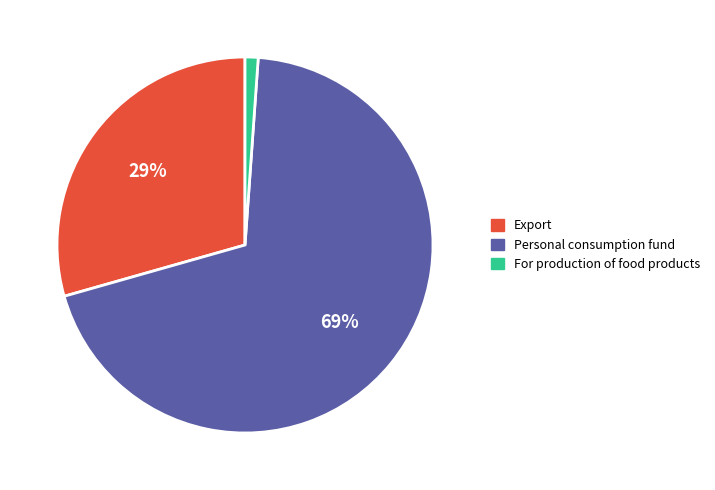

To the nearest percent, what percentage of the pie is For production of food products?

1%